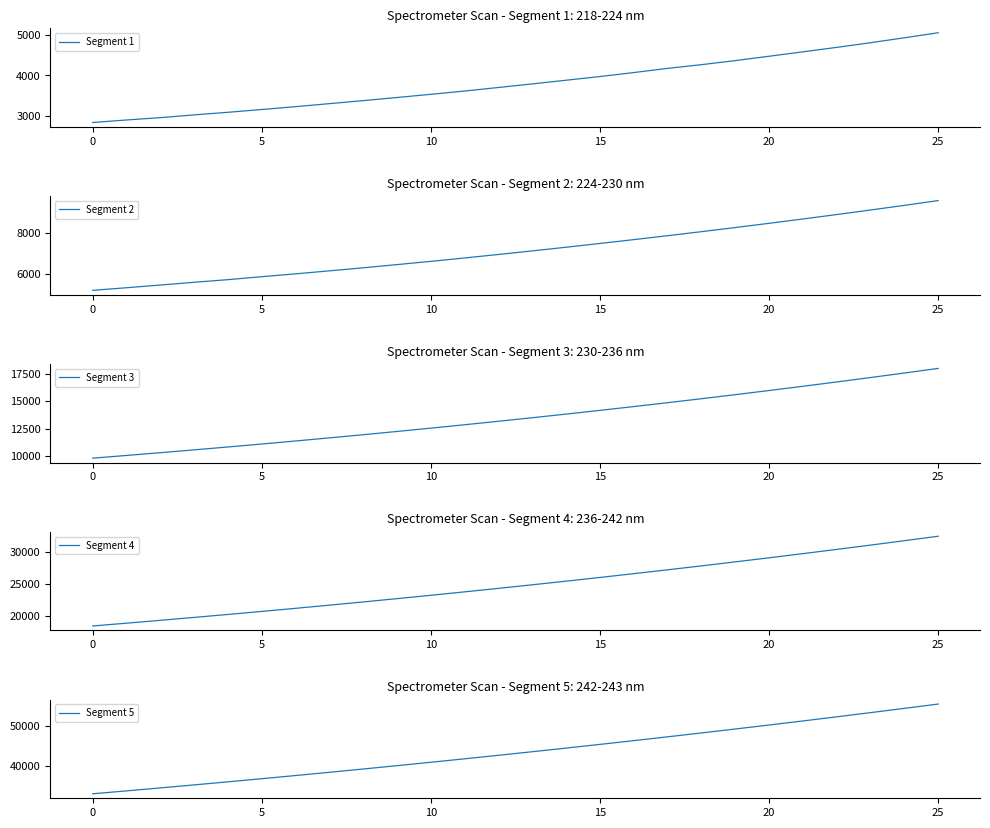

Between −5 and 25, which is larger?

25